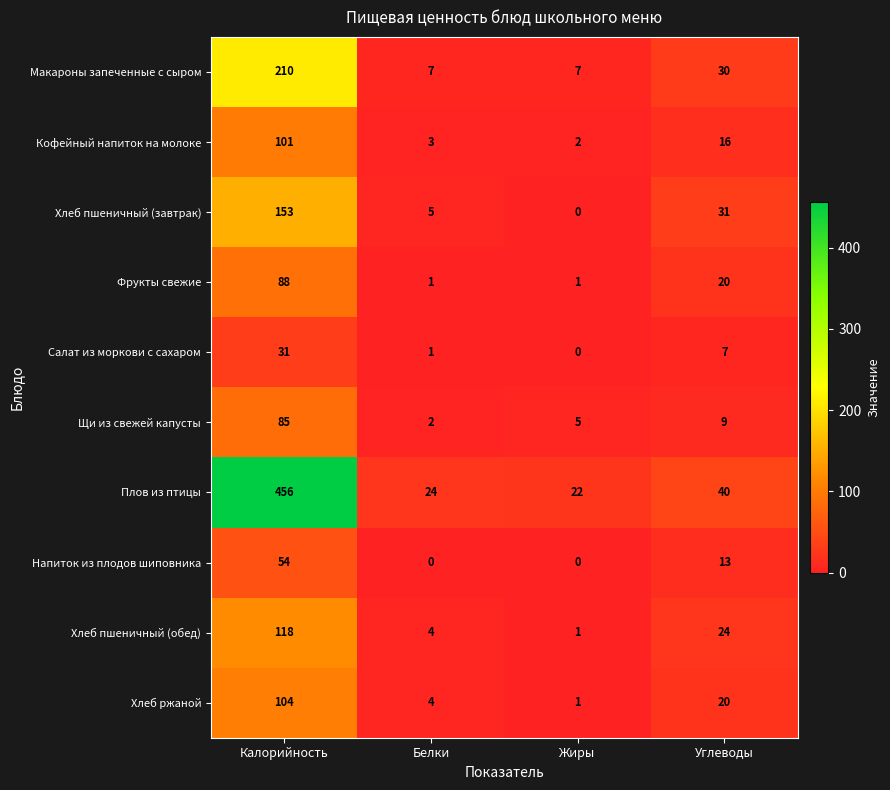

At which label does Макароны запеченные с сыром reach its peak?

Калорийность